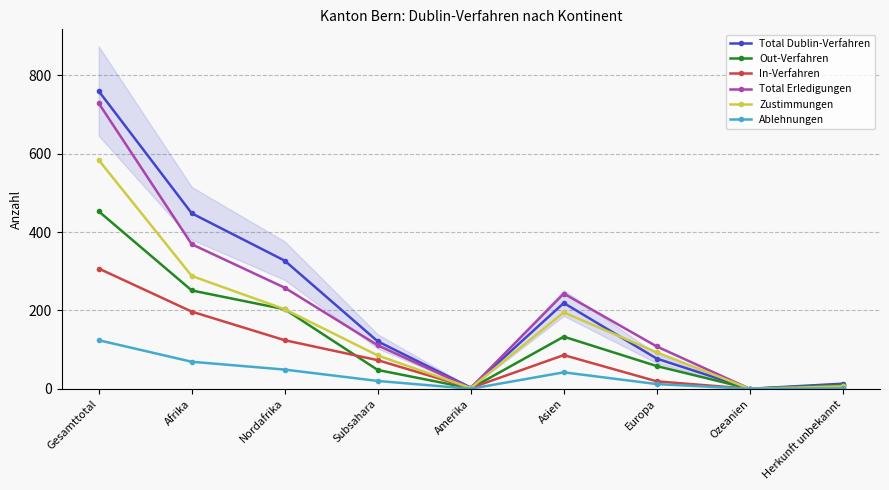

How many values in the Total Dublin-Verfahren series exceed 121?

4